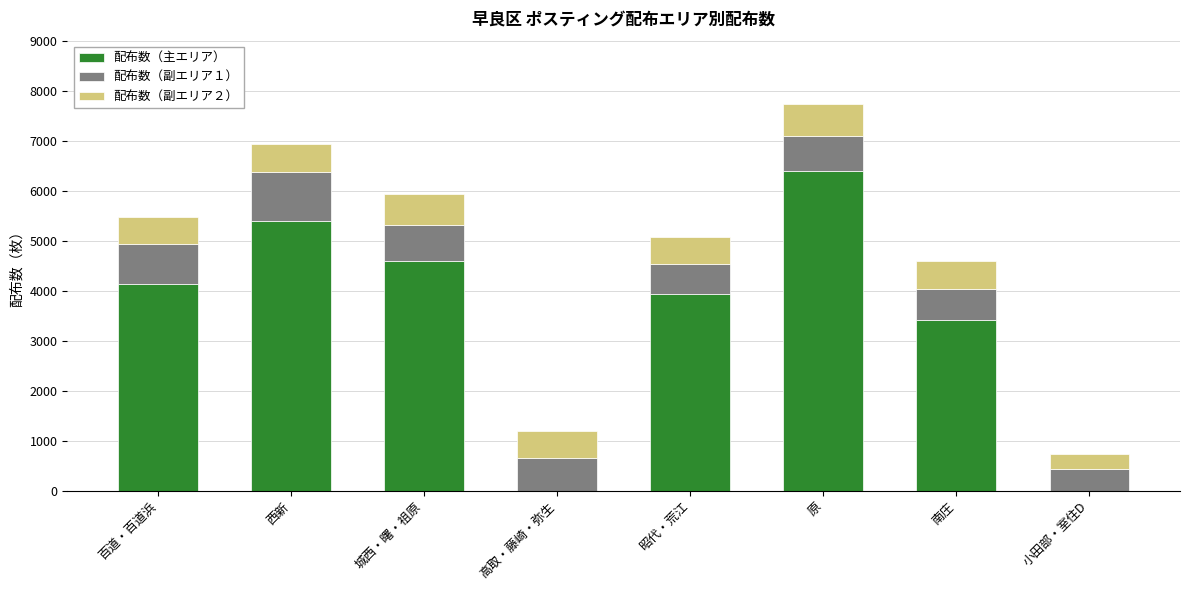

How many data points does each series have?

8